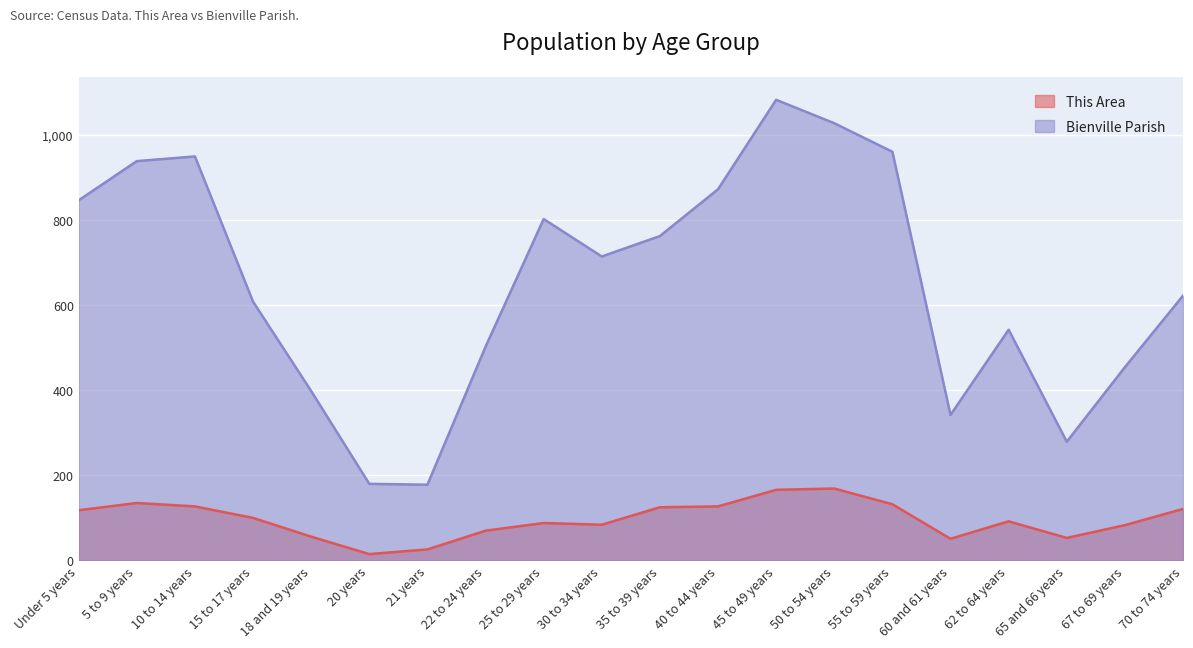

At which category does the chart reach its minimum across all series?

20 years